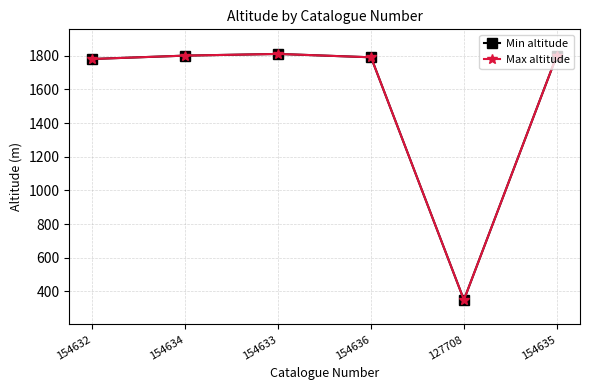

Does the chart have visible grid lines?

Yes